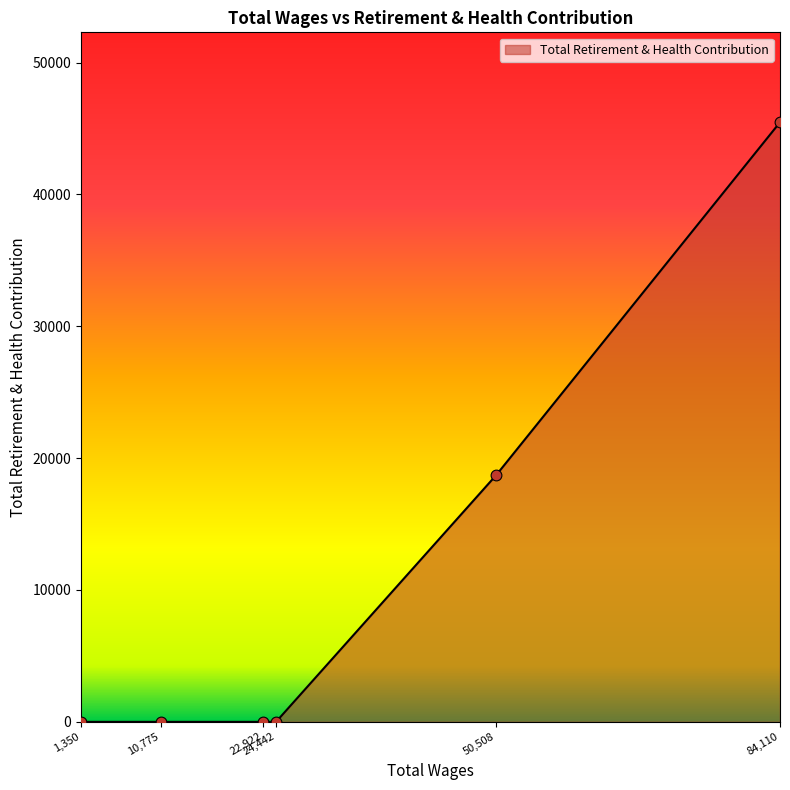

What is the average value?

10698